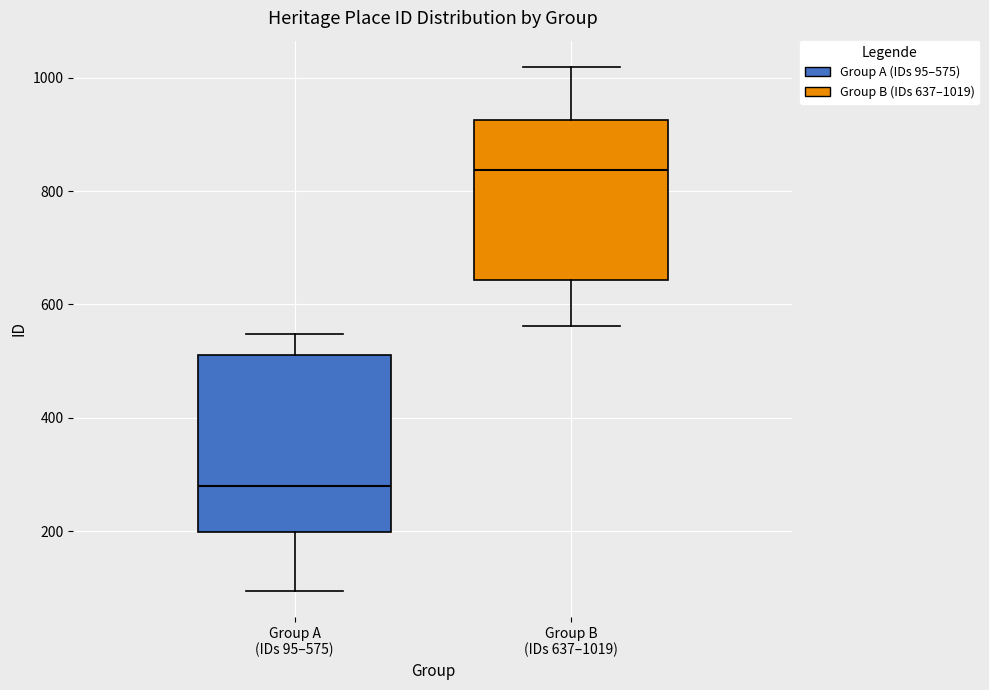

Which box is the tallest, from its lower edge to its upper edge?

Group A (IDs 95–575)